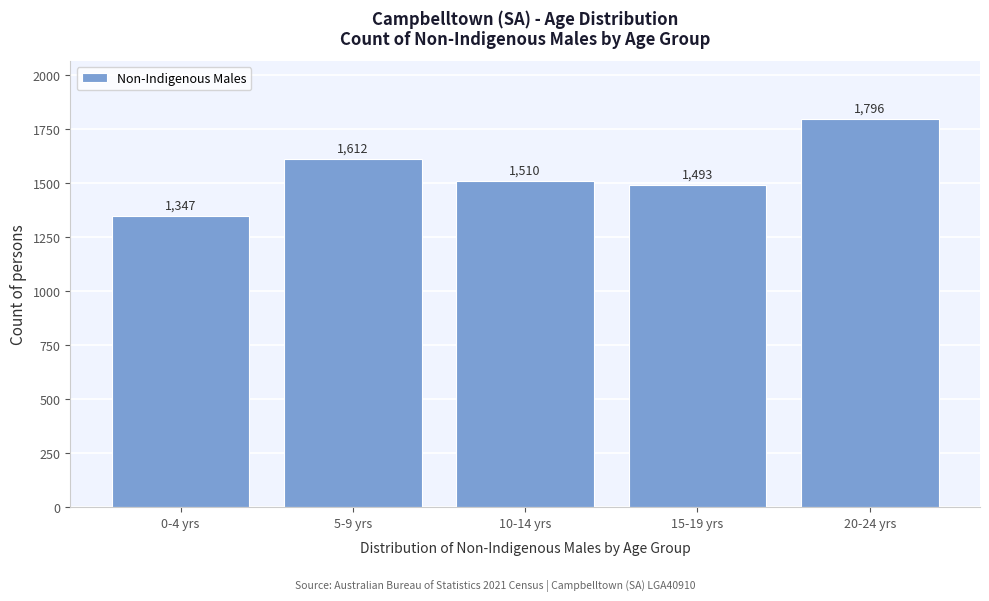

Reading left to right, transcribe all the data shown in this chart.

1347	1612	1510	1493	1796